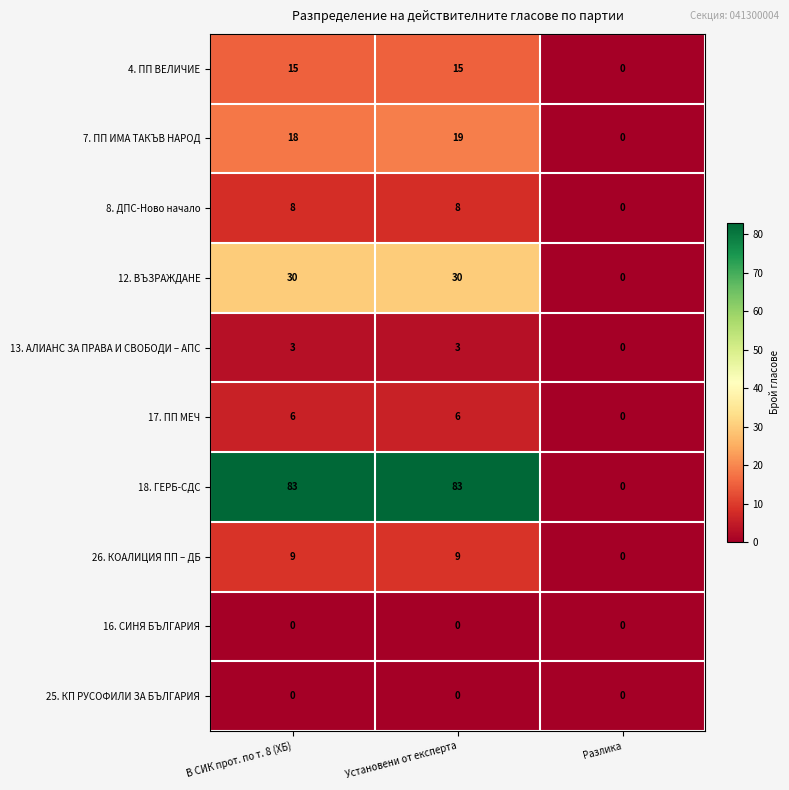

The 13. АЛИАНС ЗА ПРАВА И СВОБОДИ – АПС series shows 3 at В СИК прот. по т. 8 (ХБ). True or false?

True